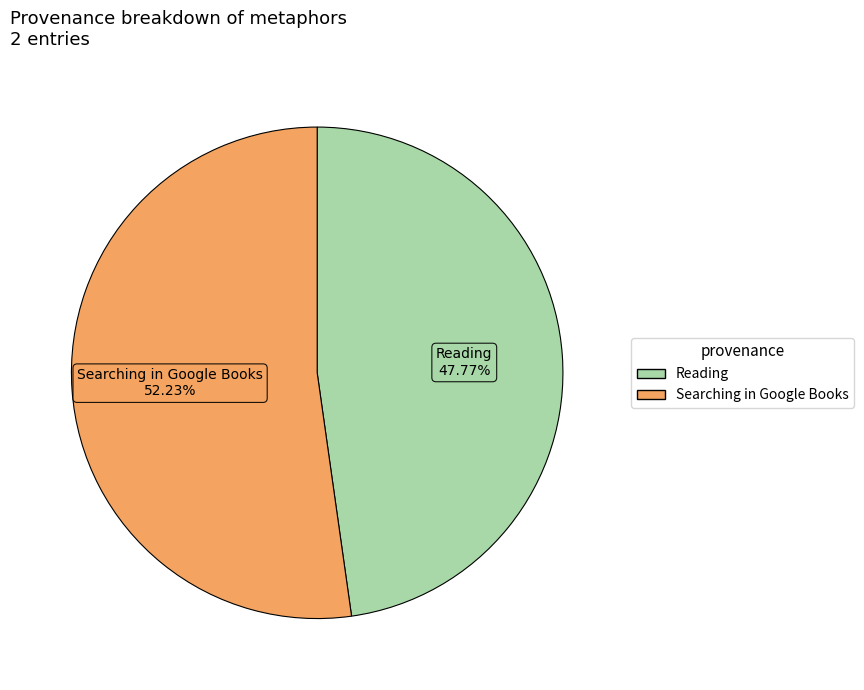

Approximately how many times larger is the value at Searching in Google Books compared to Reading?

1.1